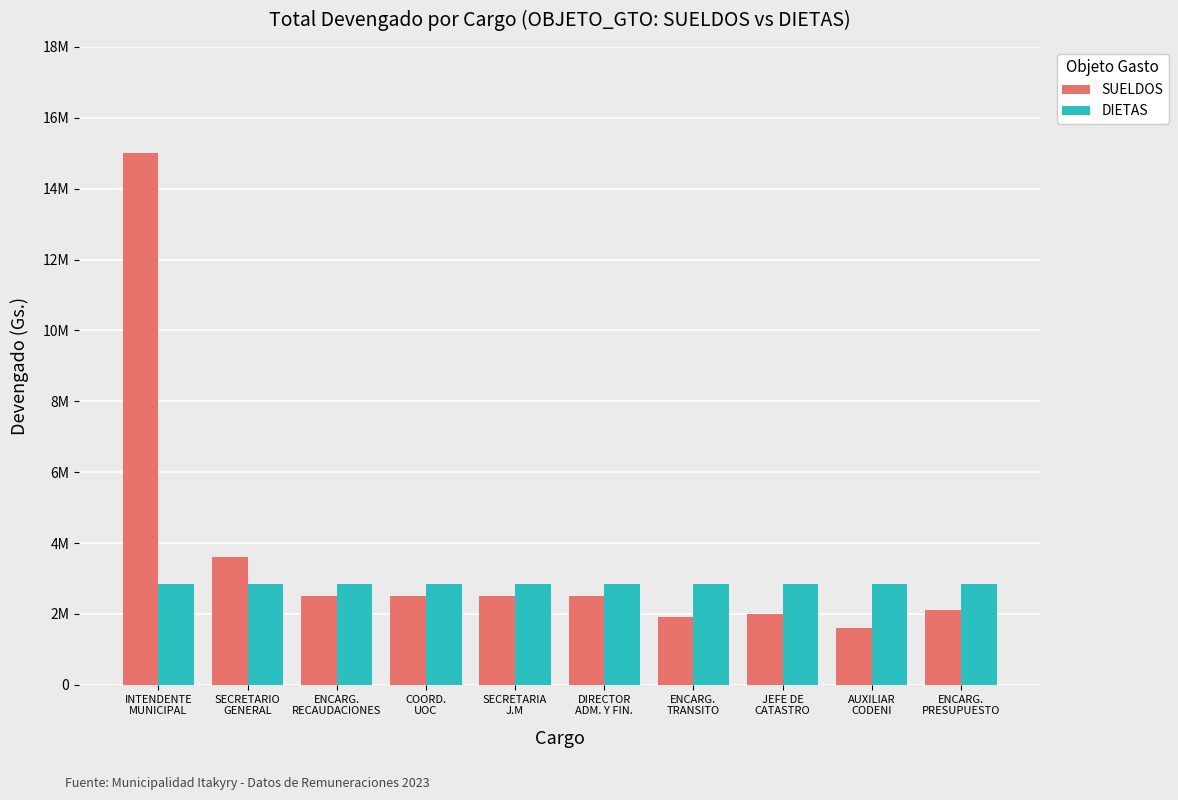

At which label does DIETAS reach its peak?

INTENDENTE
MUNICIPAL